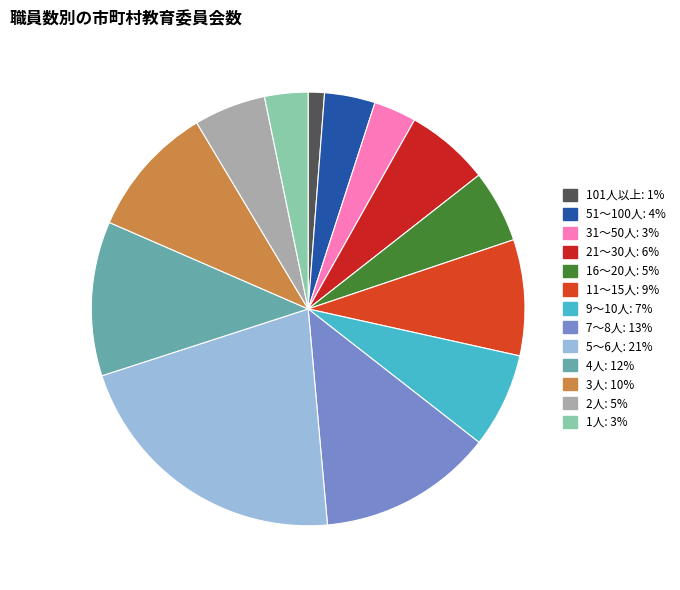

Count the number of slices in the pie.

13